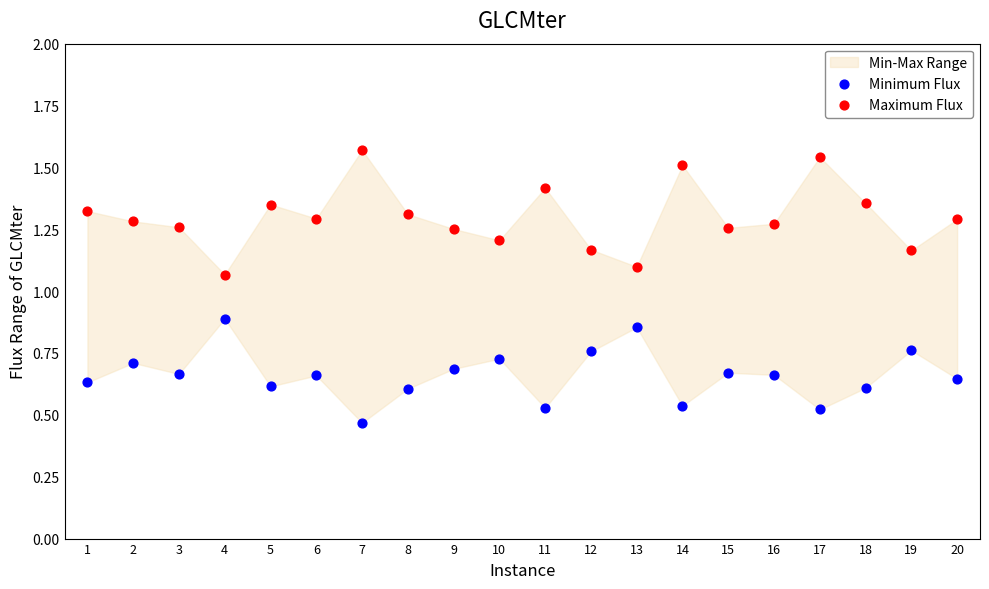

Which series has the widest spread of Y values?

Maximum Flux